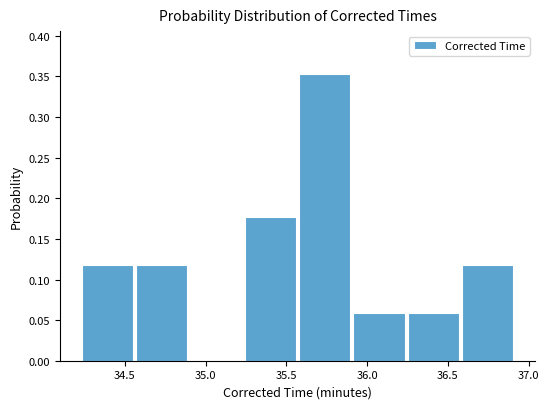

Reading left to right, list every bar in this chart as the range it spans on the x-axis followed by its height. Neither the bar edges nor the heights are printed on the chart, so give them approximately, as read against the axes.

34.25 to 34.55: 0.120
34.55 to 34.90: 0.120
34.90 to 35.25: 0
35.25 to 35.60: 0.175
35.60 to 35.90: 0.355
35.90 to 36.25: 0.060
36.25 to 36.60: 0.060
36.60 to 36.90: 0.120